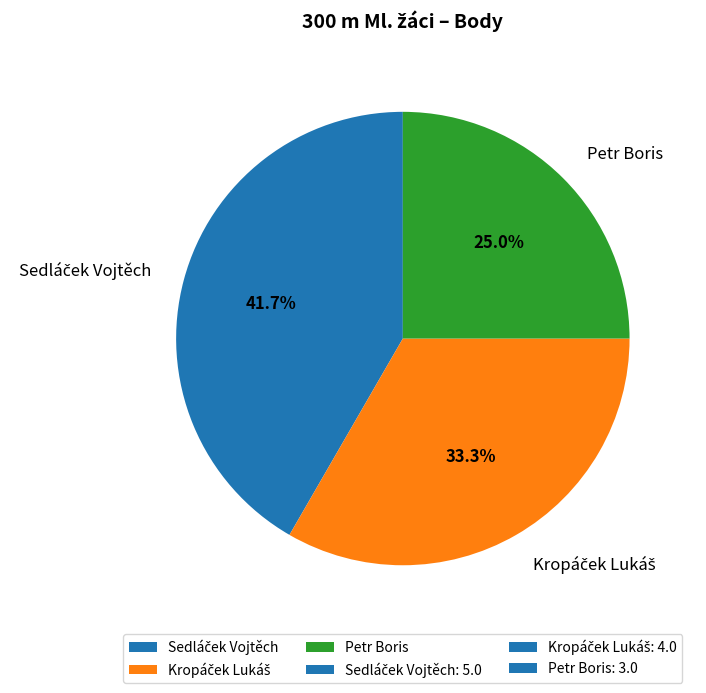

Which slice is the smallest?

Petr Boris